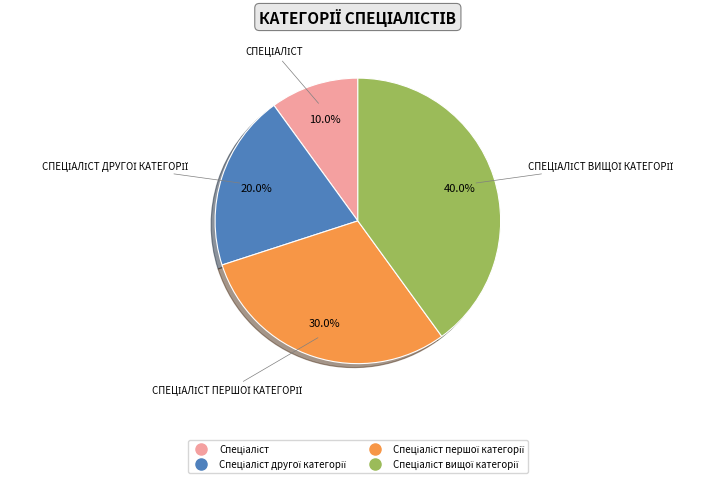

Does any single category account for the majority?

No